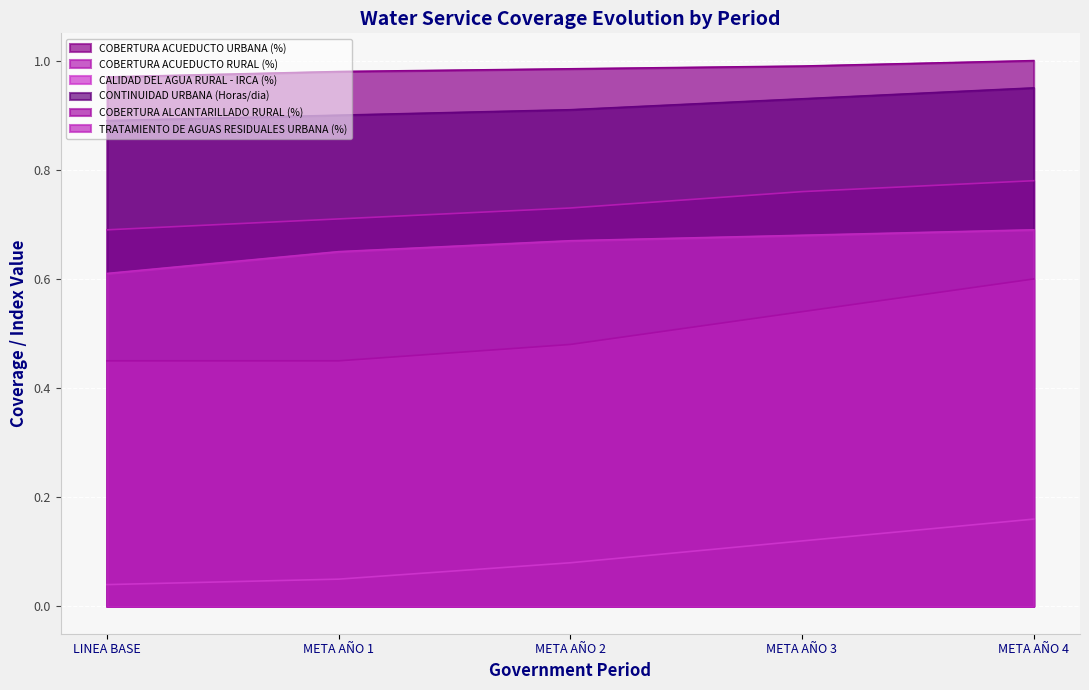

What is the label of the 2nd point from the left?

META AÑO 1